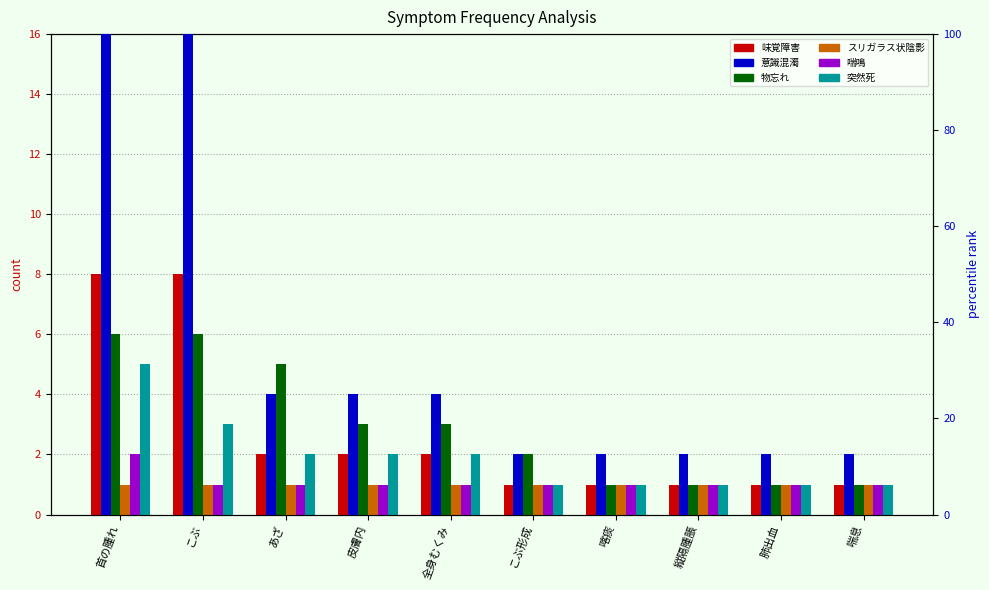

Is it true that 意識混濁 equals 1 at あざ?

False